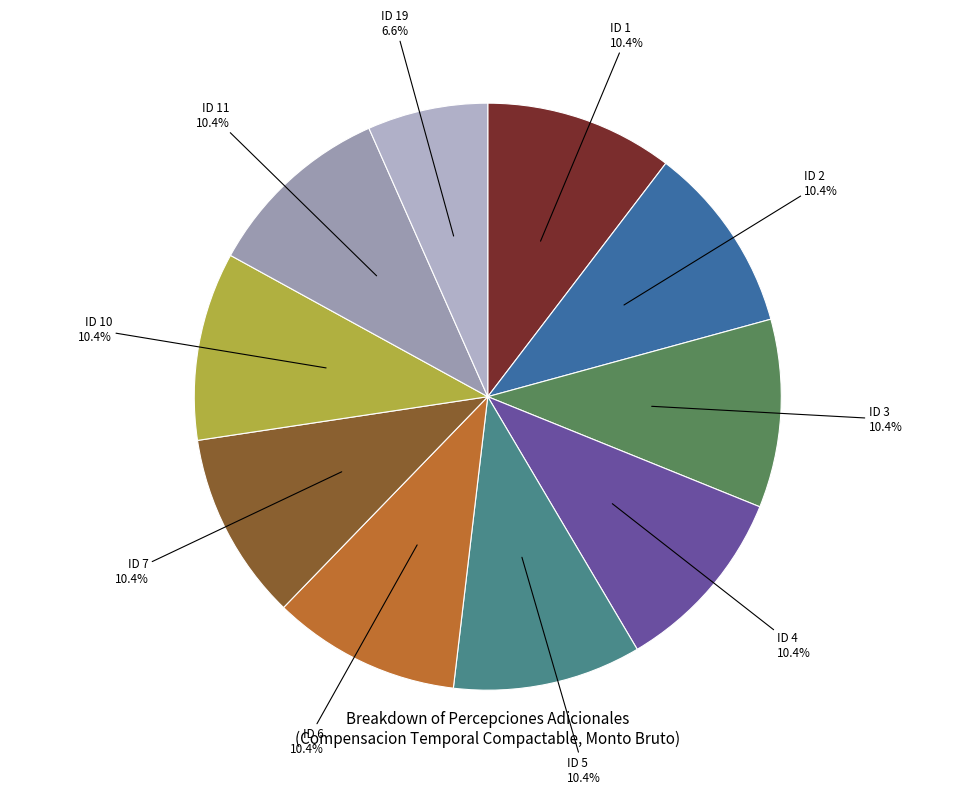

Which slice is the smallest?

ID 19